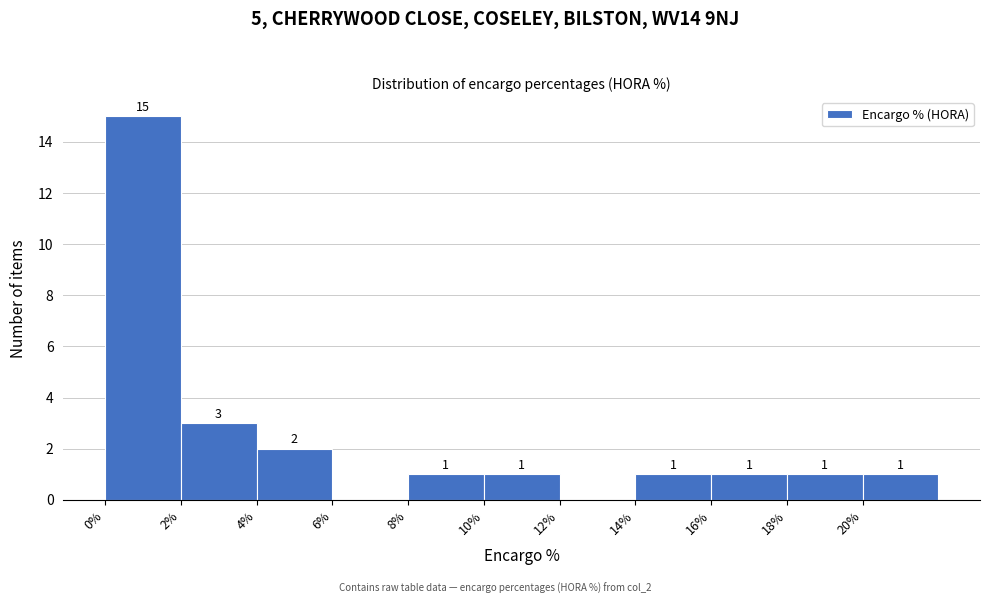

Over which range of the x-axis is the bar tallest?

0 to 2